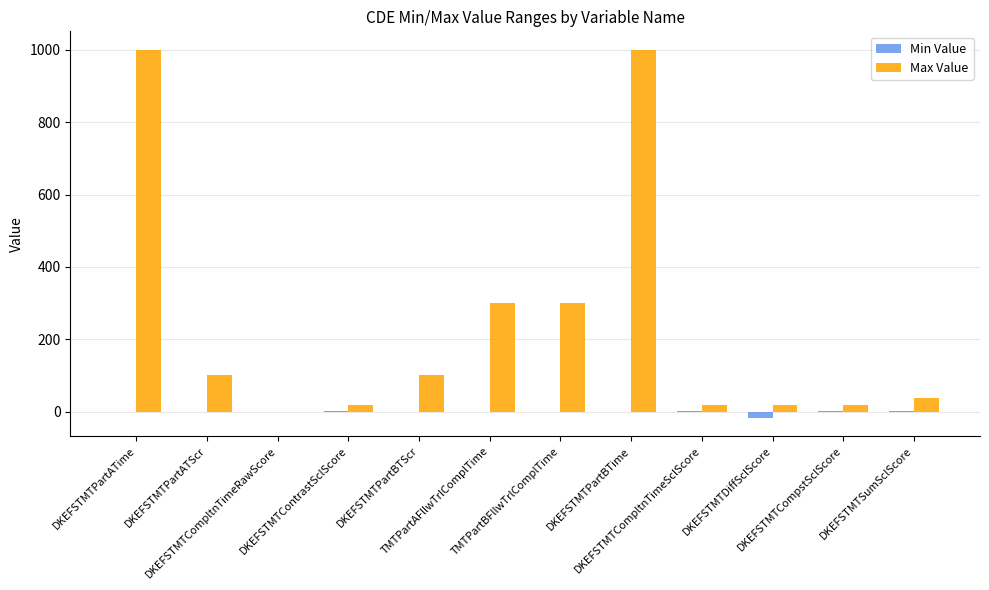

What are all the series names shown in the legend?

Min Value, Max Value